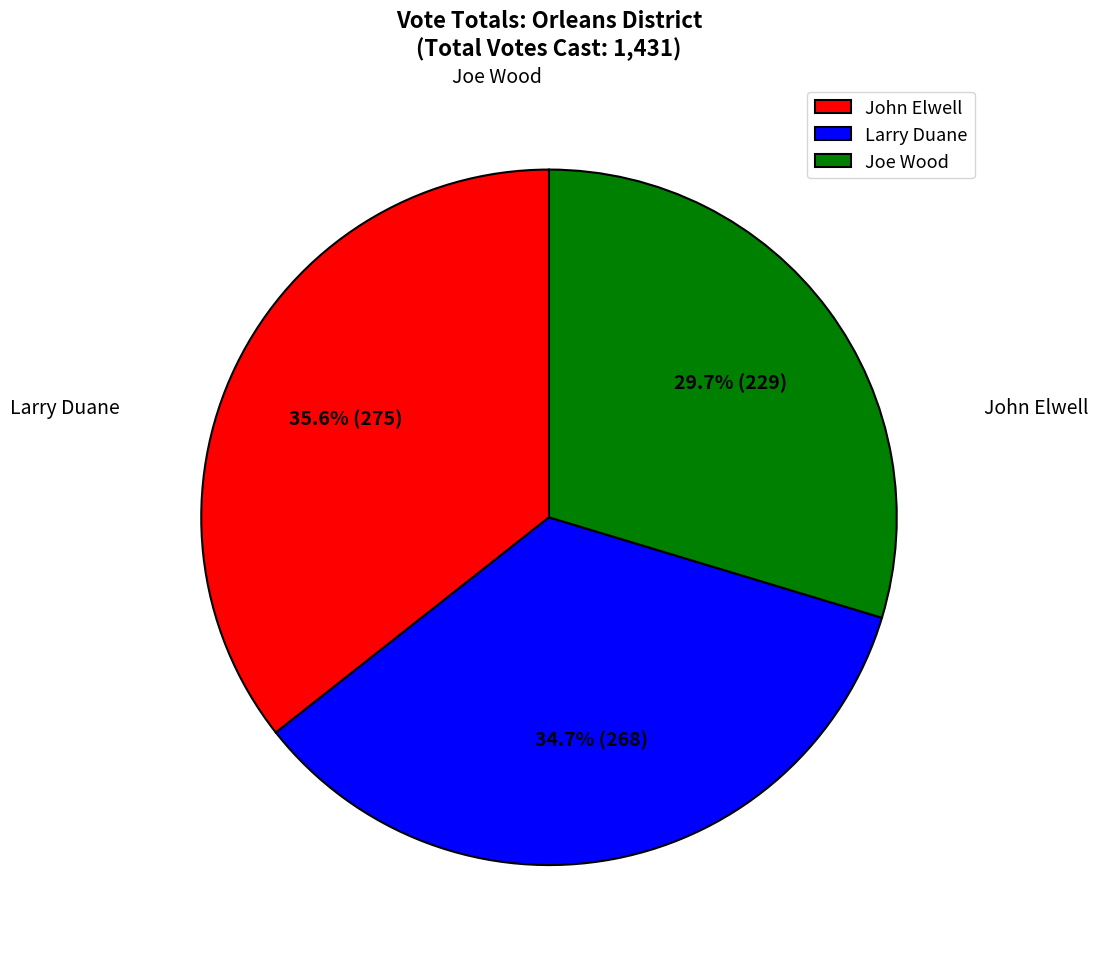

How many slices are in this pie chart?

3